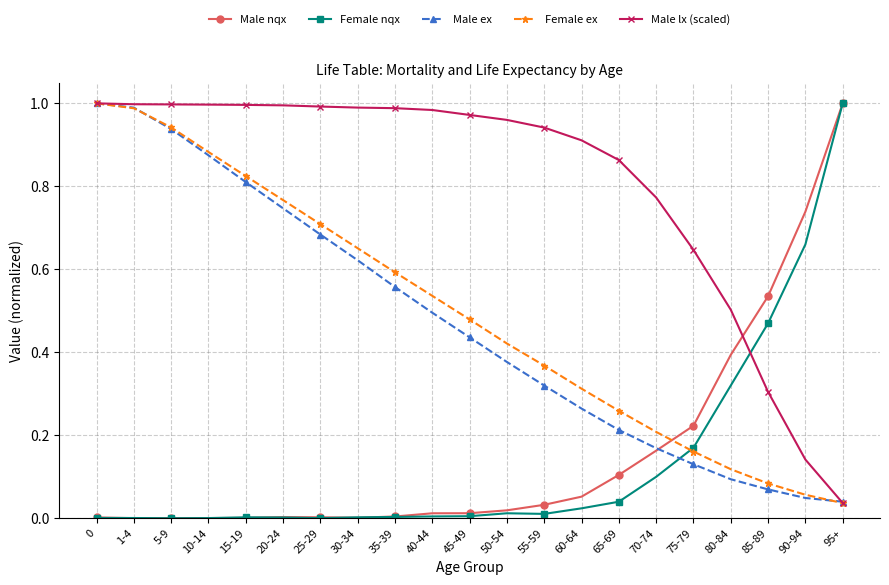

What is the total value across all series at 80-84?

1.4